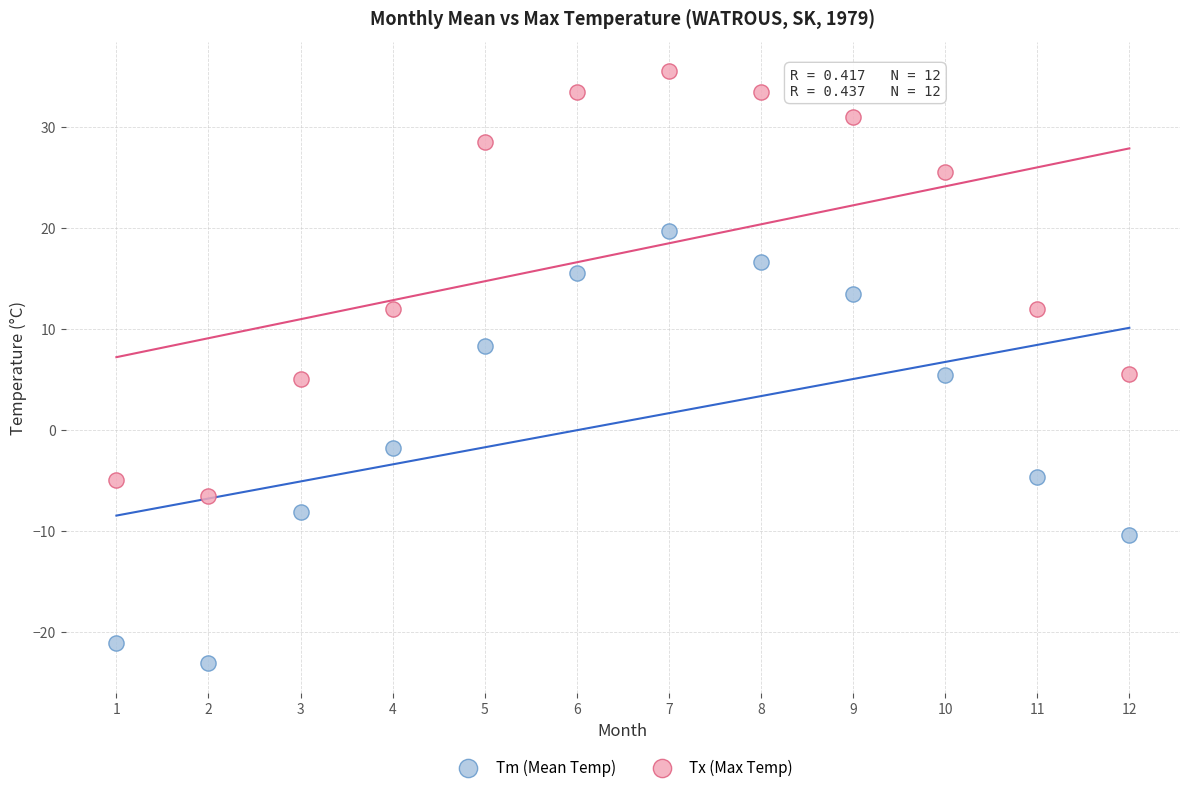

Across all data points, what is the range of Y values (max minus min)?

58.6